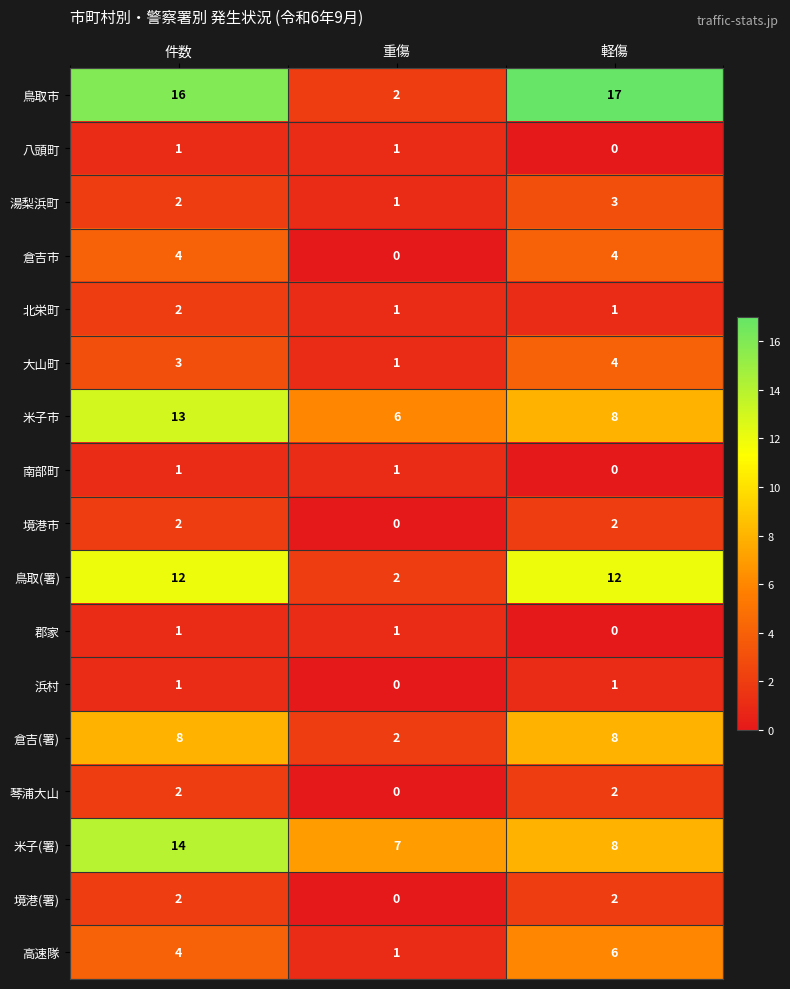

Which series has the widest spread of values?

鳥取市